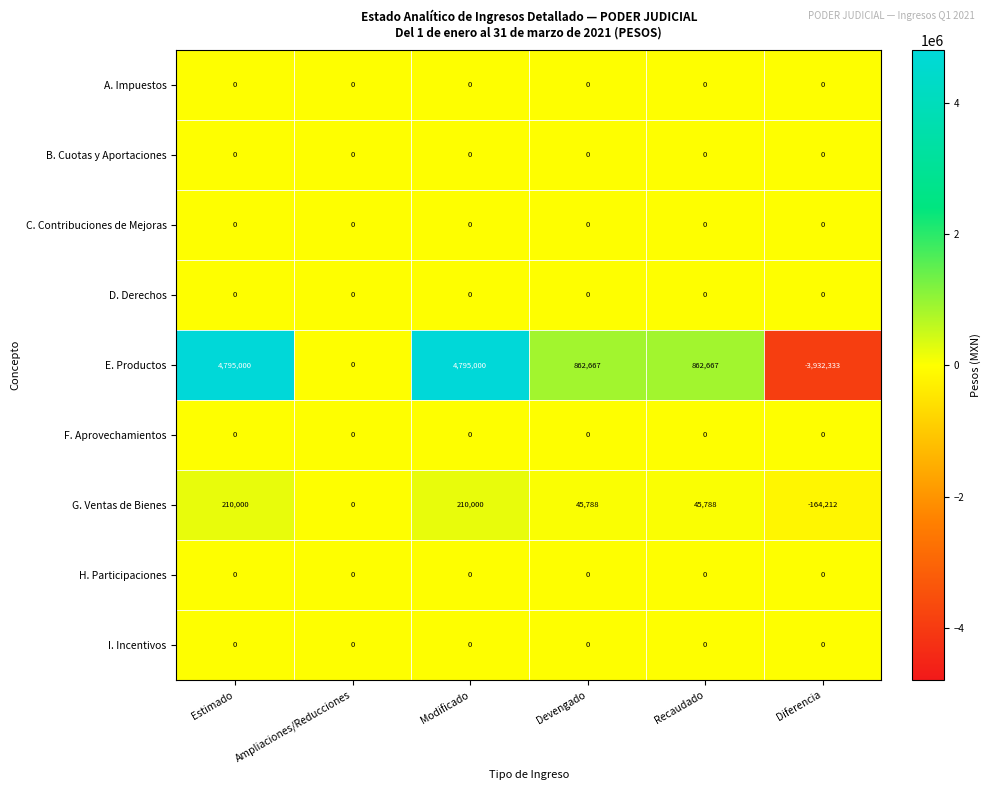

Is it true that G. Ventas de Bienes equals 70551 at Recaudado?

False